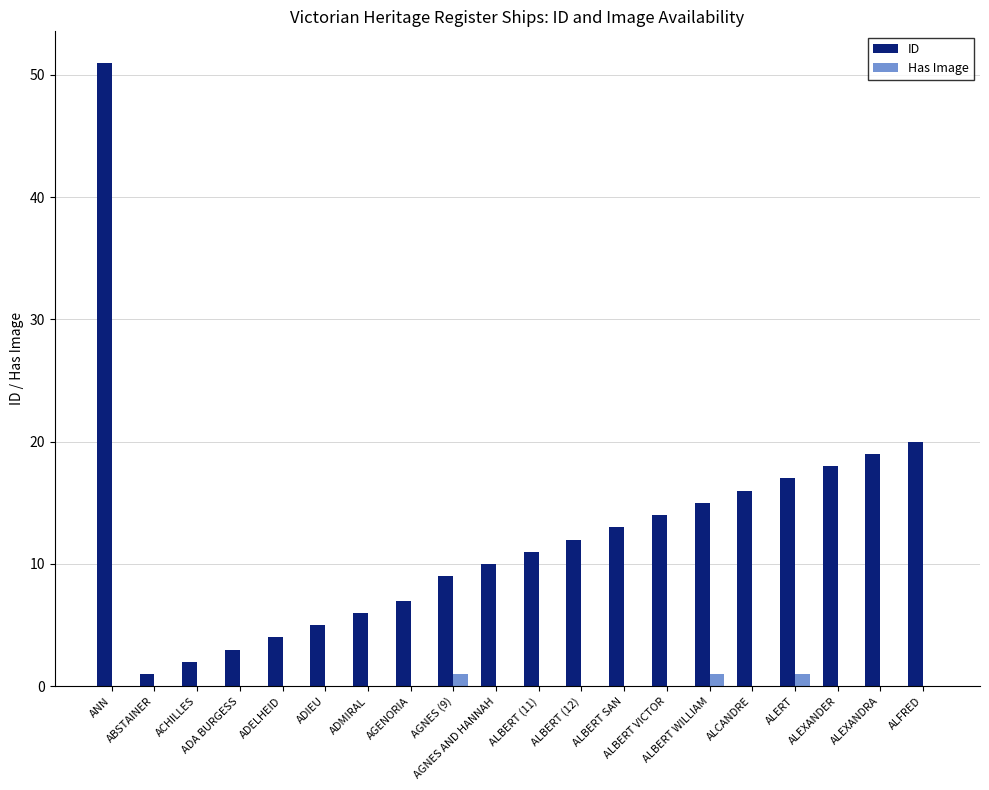

Which series has the largest total across all categories?

ID